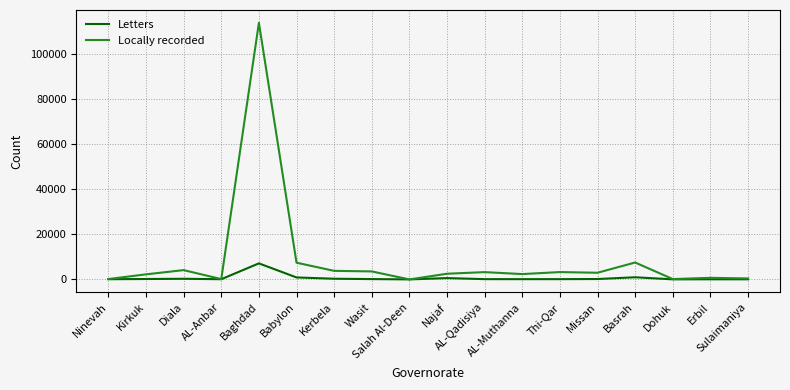

List the series in order of their overall mean, lowest first.

Letters, Locally recorded